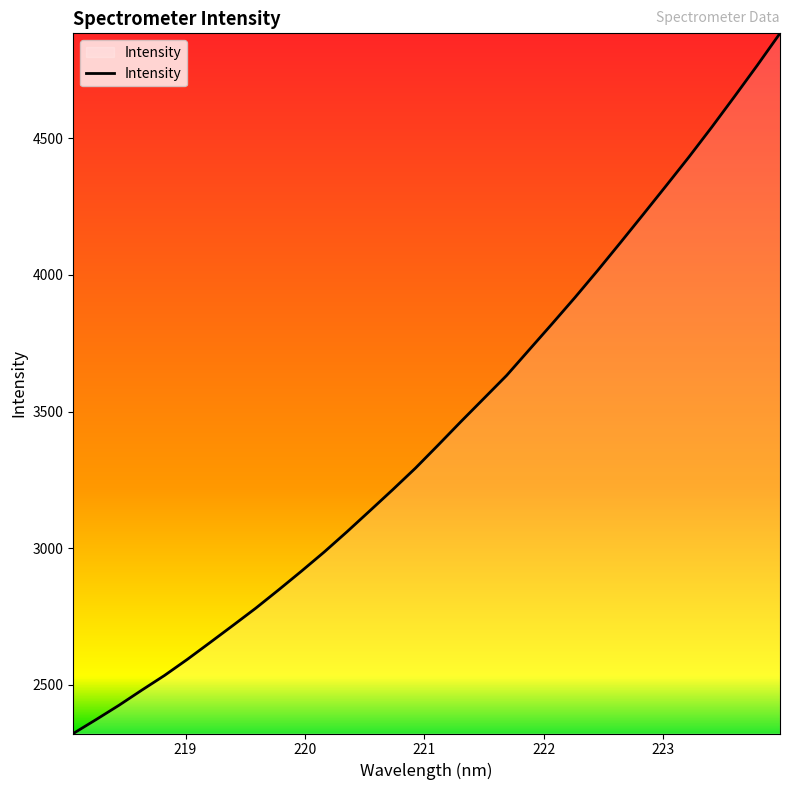

What is the minimum value shown in the chart?

2322.2